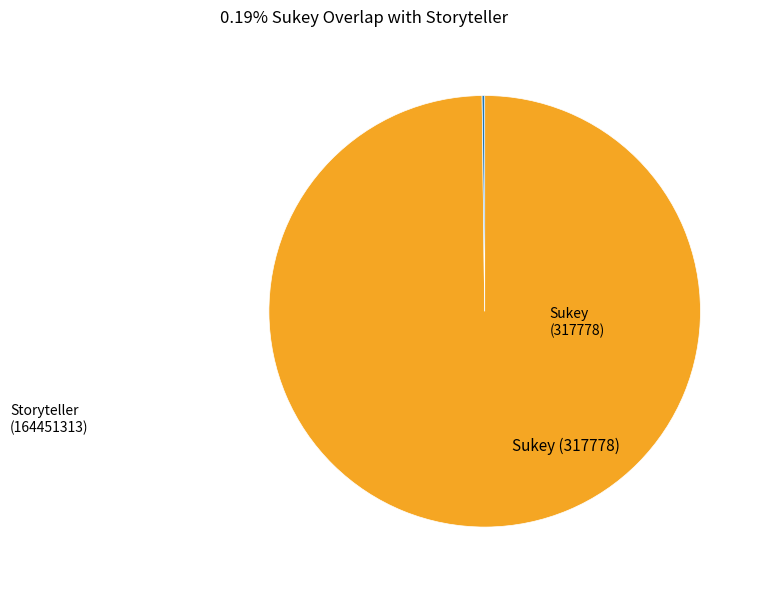

Does any single category account for the majority?

Yes